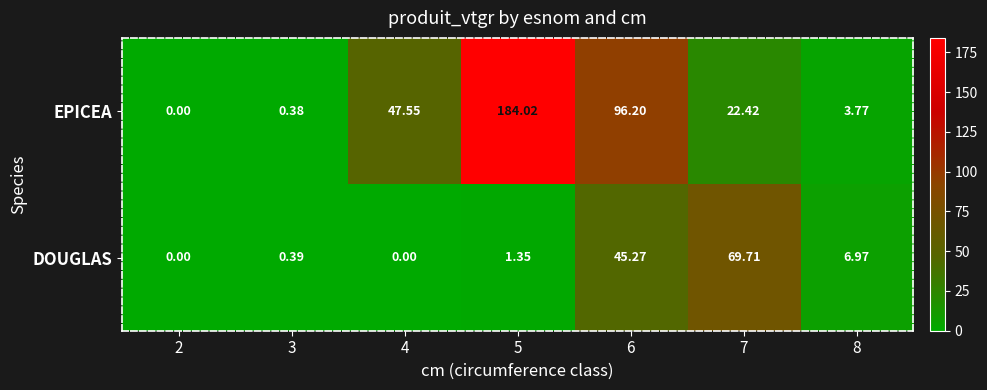

List the series in order of their overall mean, lowest first.

DOUGLAS, EPICEA